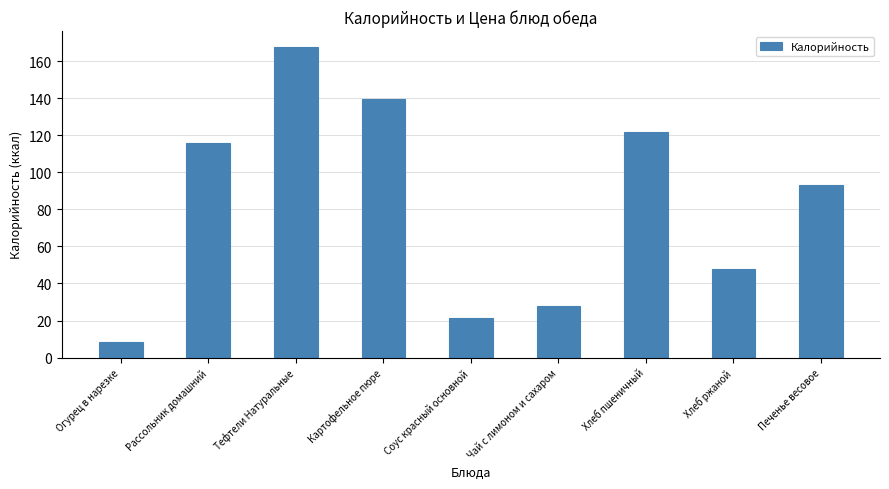

Read the value at Чай с лимоном и сахаром.

27.9